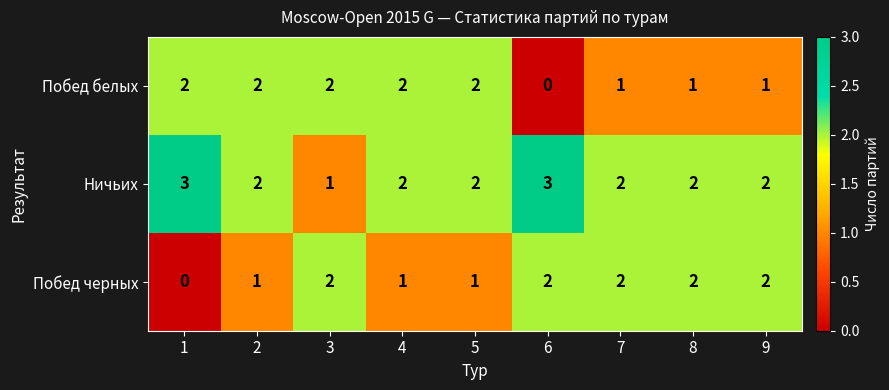

Is it true that Побед черных equals 2 at 9?

True